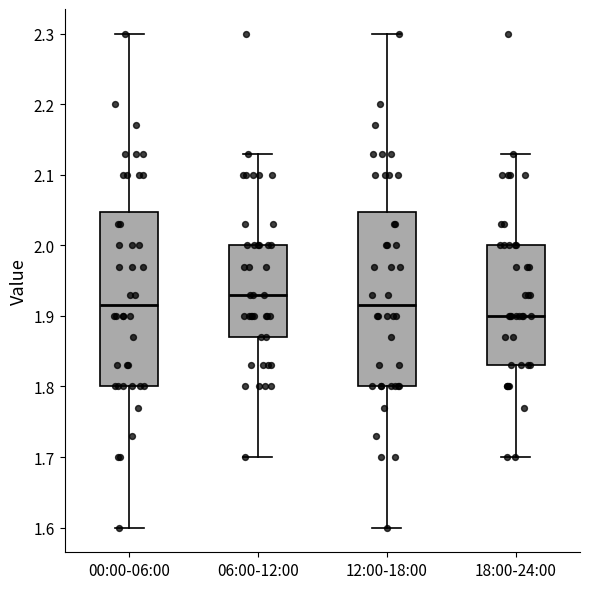

Reading left to right, transcribe this box plot: for each box, give where its median line is, the range the box spans, and where its two whiskers end, as read against the y-axis. The values are not printed on the chart, so give them approximately, as read against the axis.

00:00-06:00: median 1.92, box 1.80 to 2.05, whiskers 1.60 to 2.30
06:00-12:00: median 1.93, box 1.87 to 2.00, whiskers 1.70 to 2.13
12:00-18:00: median 1.92, box 1.80 to 2.05, whiskers 1.60 to 2.30
18:00-24:00: median 1.90, box 1.83 to 2.00, whiskers 1.70 to 2.13